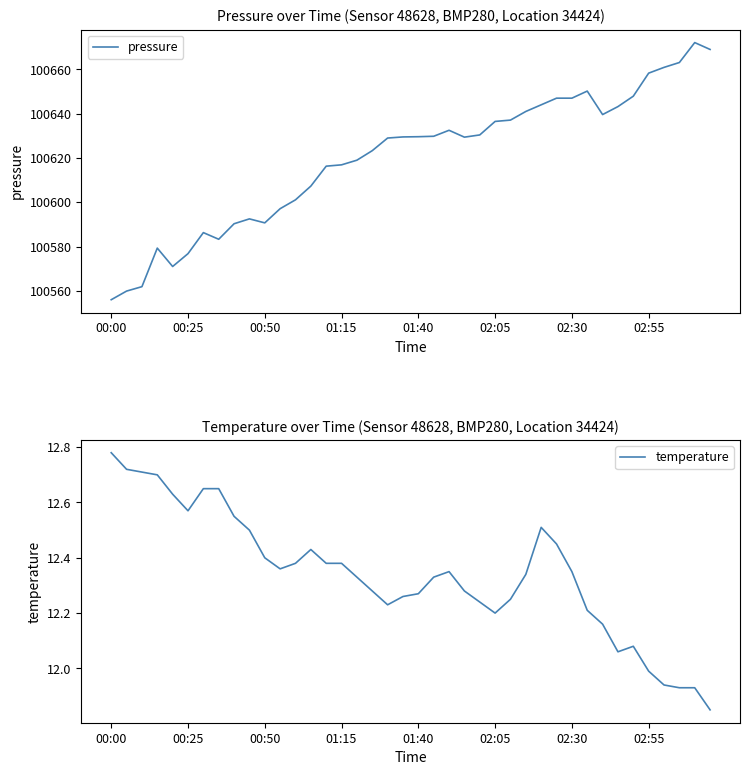

At which label does pressure reach its minimum?

00:00